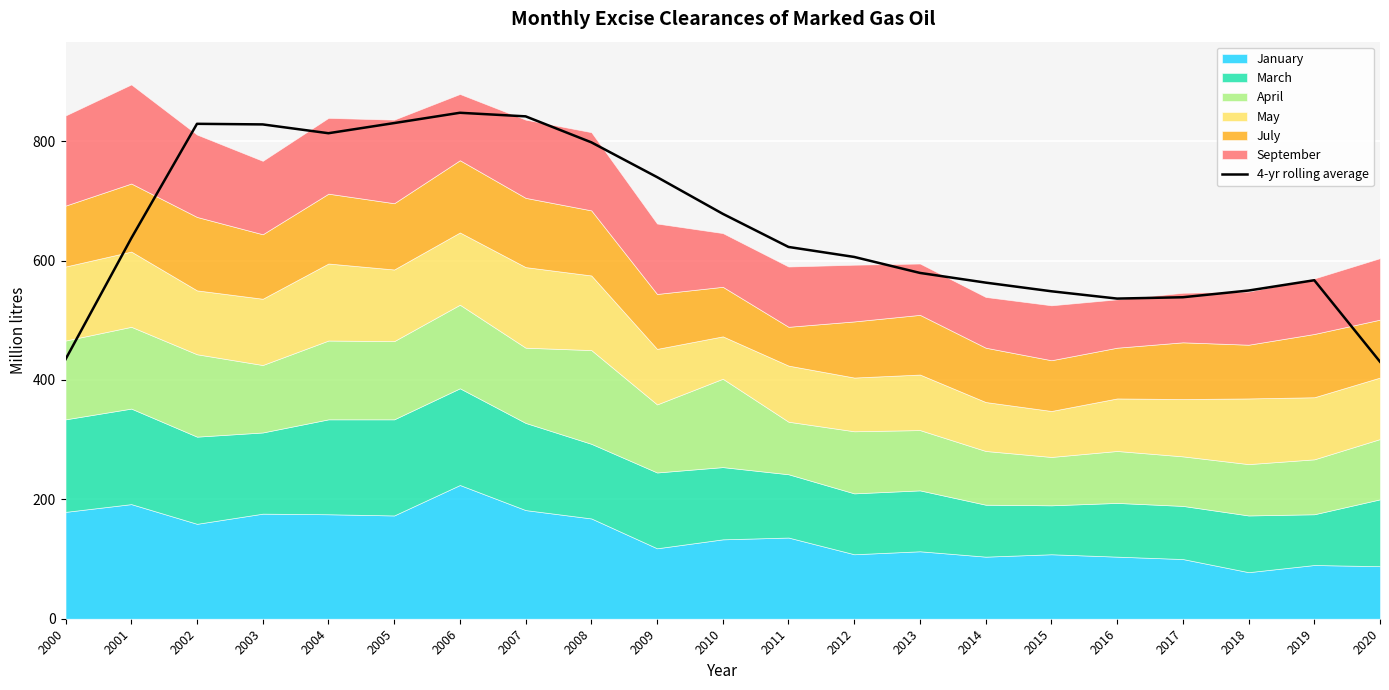

True or false: the data has more than 1 interior local peaks.

True